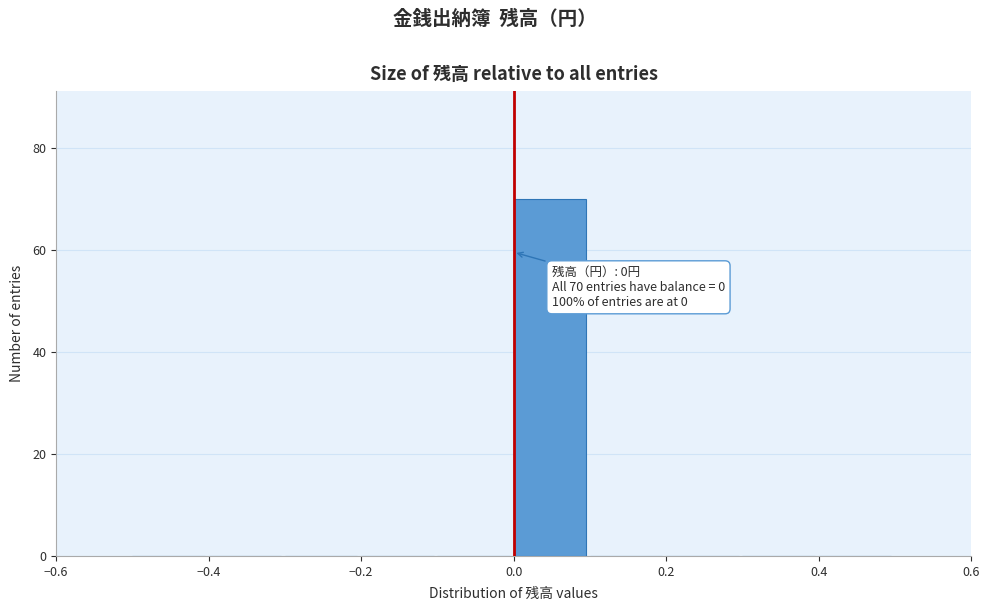

Over which range of the x-axis is the bar tallest?

0.0 to 0.1